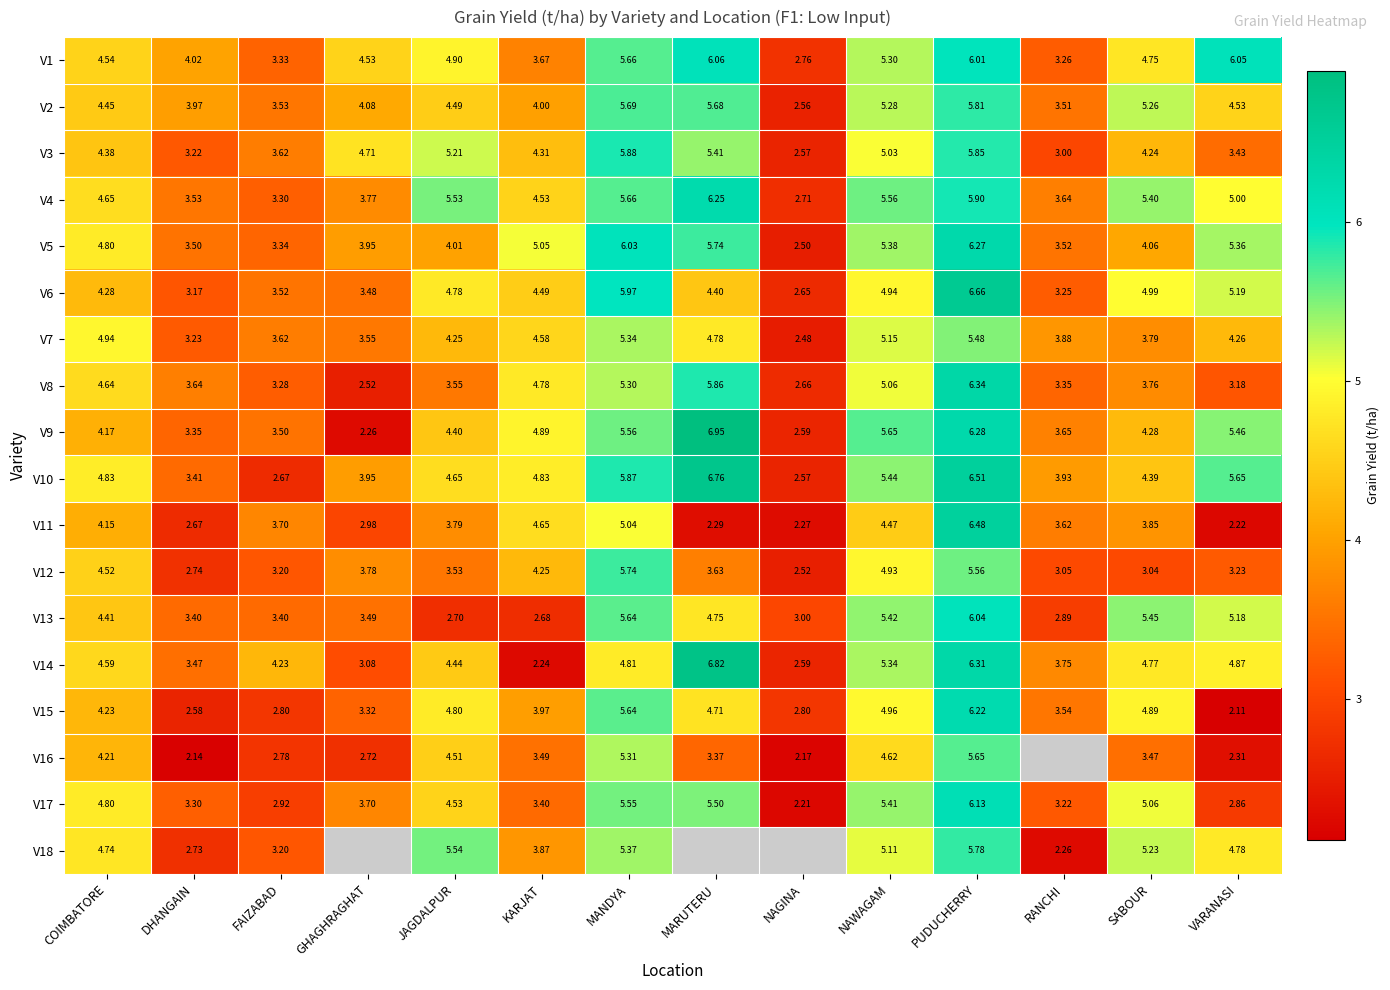

The V8 series shows 3.8 at SABOUR. True or false?

True